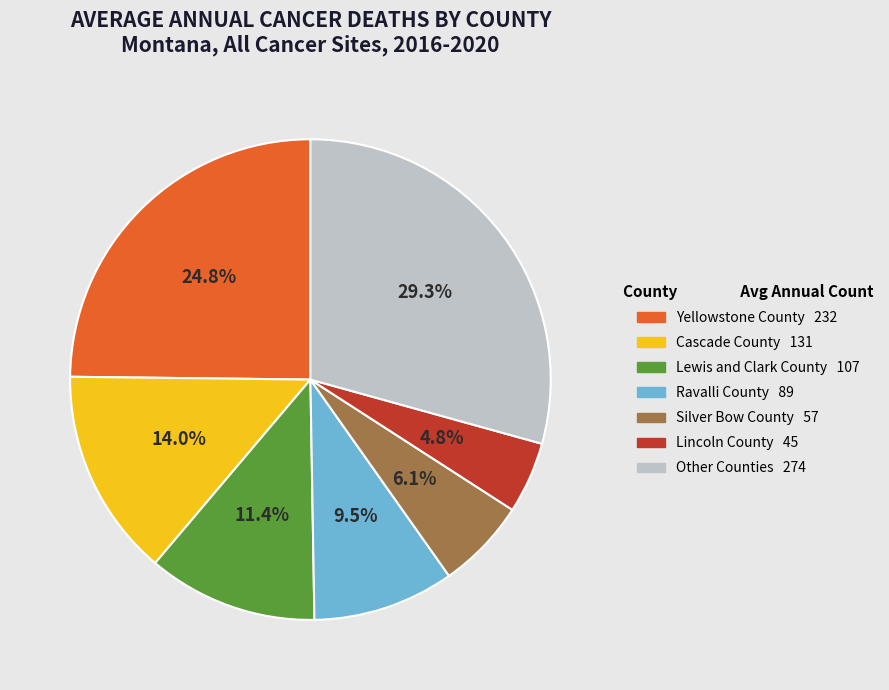

Is there any slice that represents more than half of the pie?

No